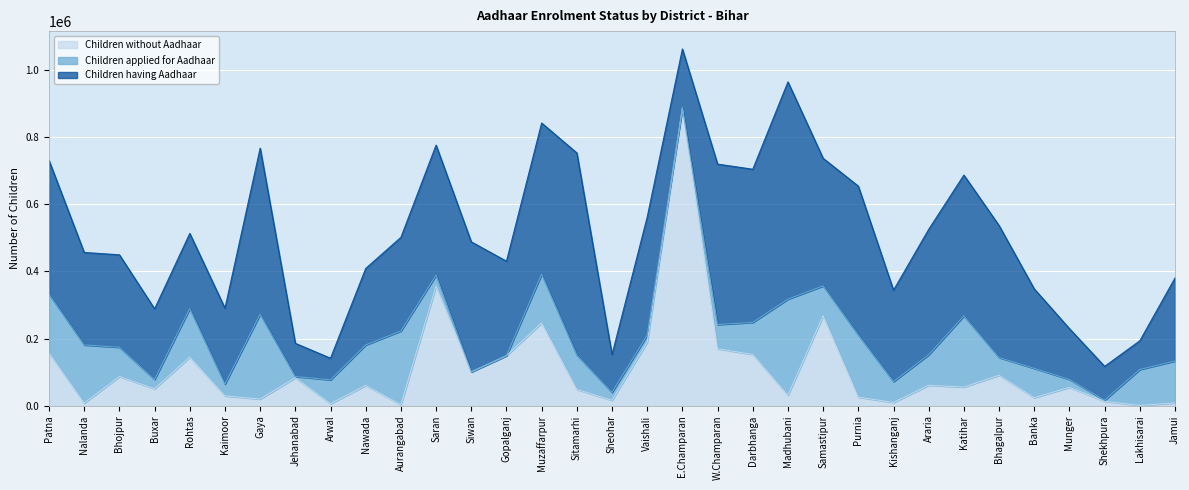

In Children applied for Aadhaar, how many points are lower than both neighbors (excluding endpoints)?

8